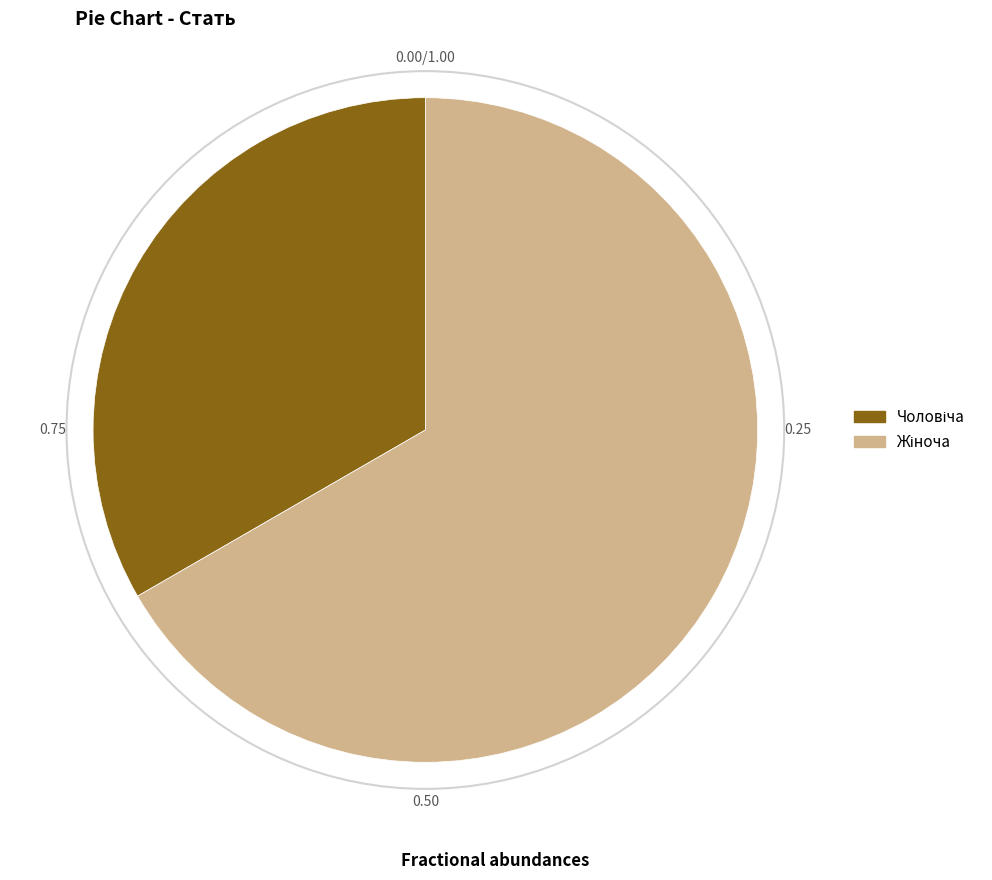

Does any single category account for the majority?

Yes